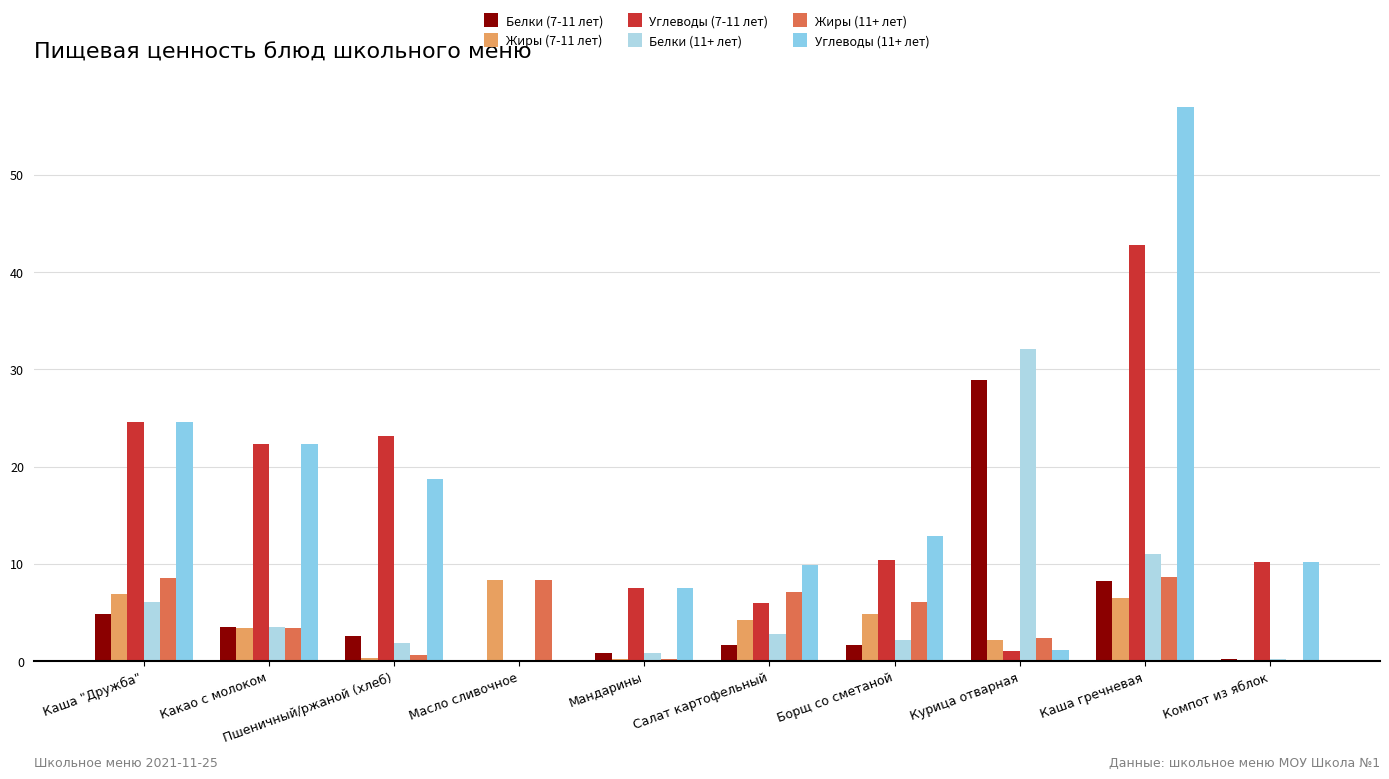

Between Салат картофельный and Борщ со сметаной, which series saw the biggest shift?

Углеводы (7-11 лет)